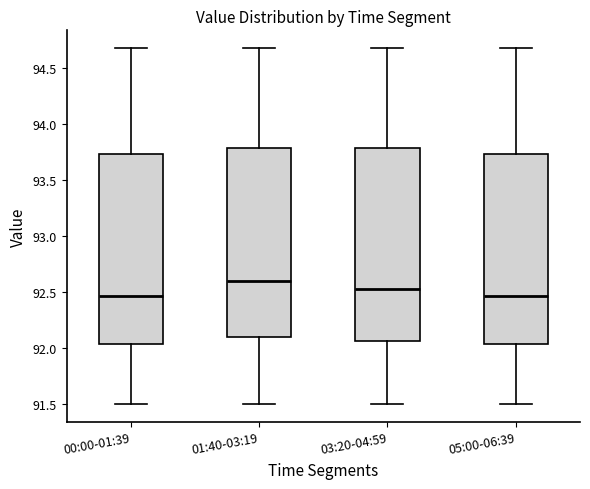

Reading left to right, transcribe this box plot: for each box, give where its median line is, the range the box spans, and where its two whiskers end, as read against the y-axis. The values are not printed on the chart, so give them approximately, as read against the axis.

00:00-01:39: median 92.45, box 92.05 to 93.75, whiskers 91.50 to 94.70
01:40-03:19: median 92.60, box 92.10 to 93.80, whiskers 91.50 to 94.70
03:20-04:59: median 92.55, box 92.05 to 93.80, whiskers 91.50 to 94.70
05:00-06:39: median 92.45, box 92.05 to 93.75, whiskers 91.50 to 94.70